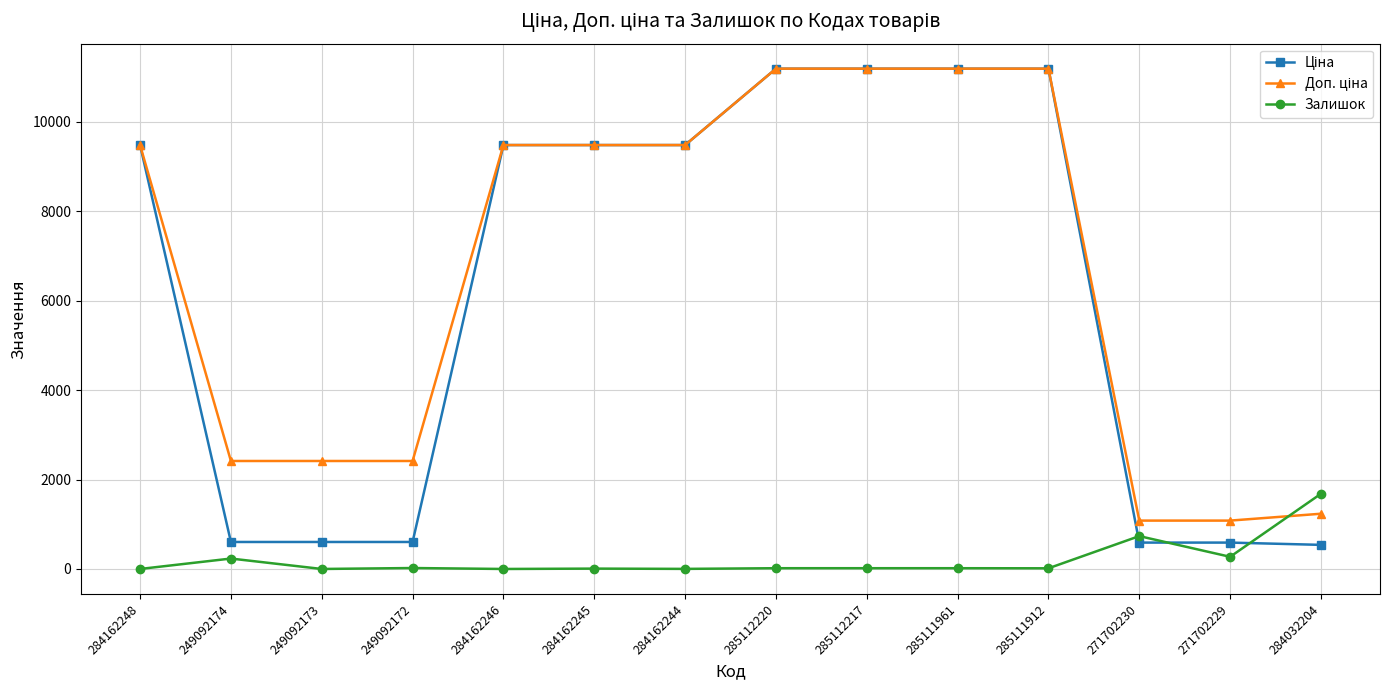

At how many categories does at least one series exceed 1574?

12